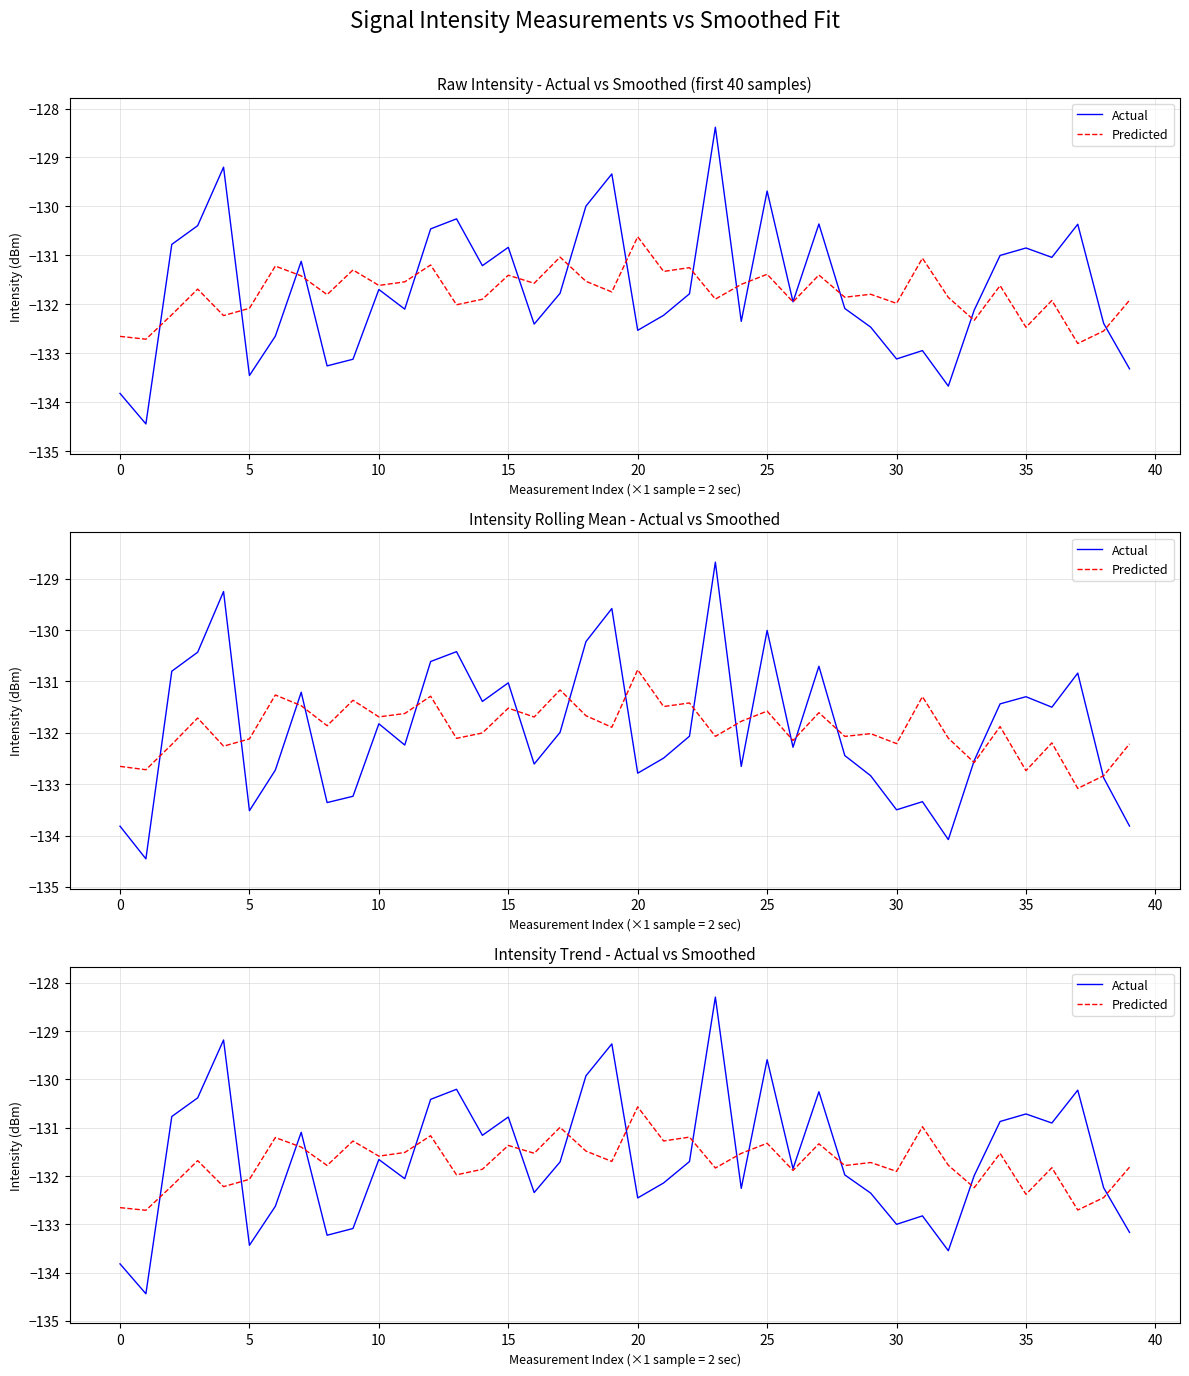

Between 15 and 37, which series saw the biggest shift?

Actual